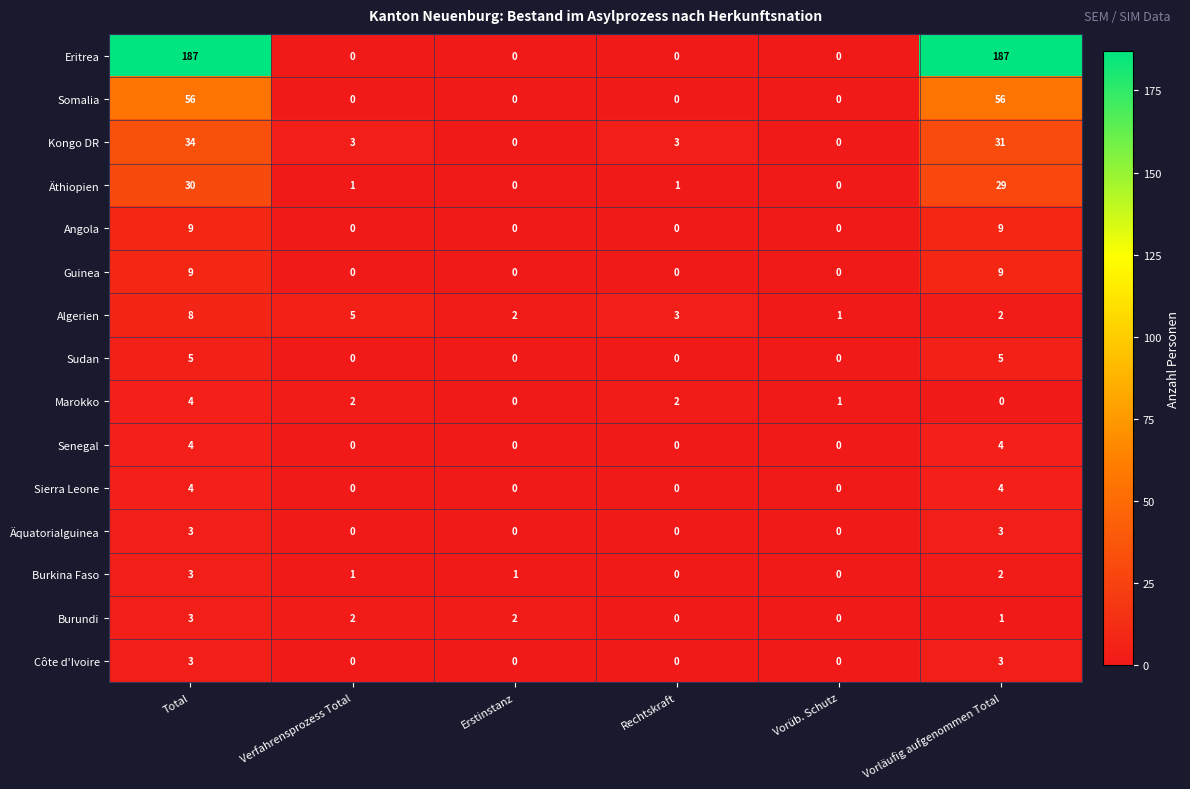

What is the difference between the maximum and minimum values in the Kongo DR series?

34